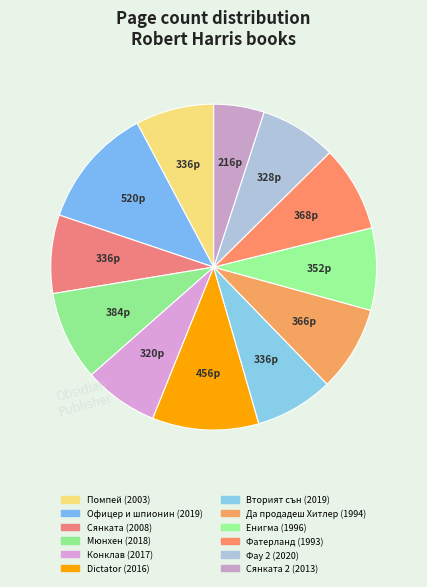

What portion of the pie excludes Офицер и шпионин (2019)?

88.0%